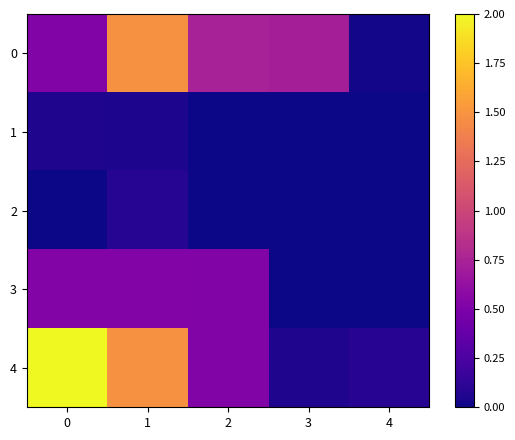

Reading left to right, extract all data points from this chart.

0: 0=0.5	1=1.5	2=0.7	3=0.7	4=0.0
1: 0=0.1	1=0.0	2=0.0	3=0.0	4=0.0
2: 0=0.0	1=0.1	2=0.0	3=0.0	4=0.0
3: 0=0.5	1=0.5	2=0.5	3=0.0	4=0.0
4: 0=2.0	1=1.5	2=0.5	3=0.1	4=0.1